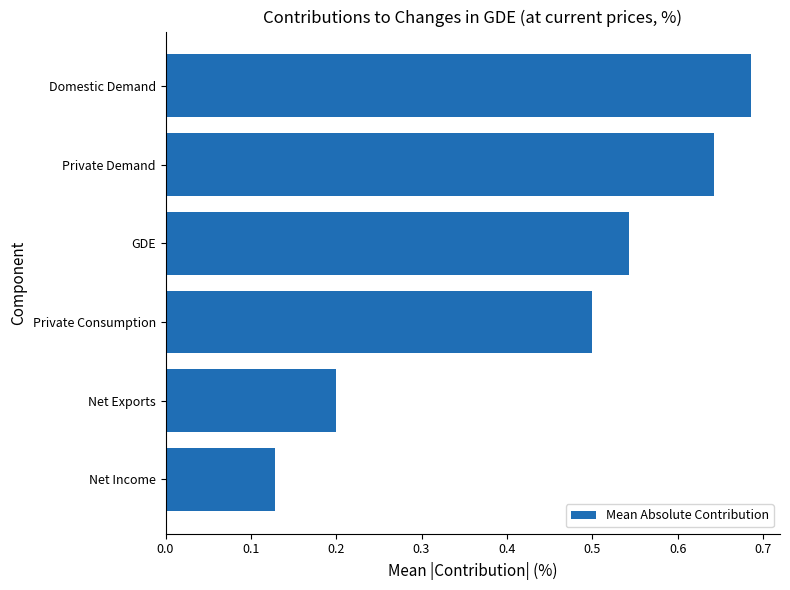

List the labels in order of value, smallest first.

Net Income, Net Exports, Private Consumption, GDE, Private Demand, Domestic Demand